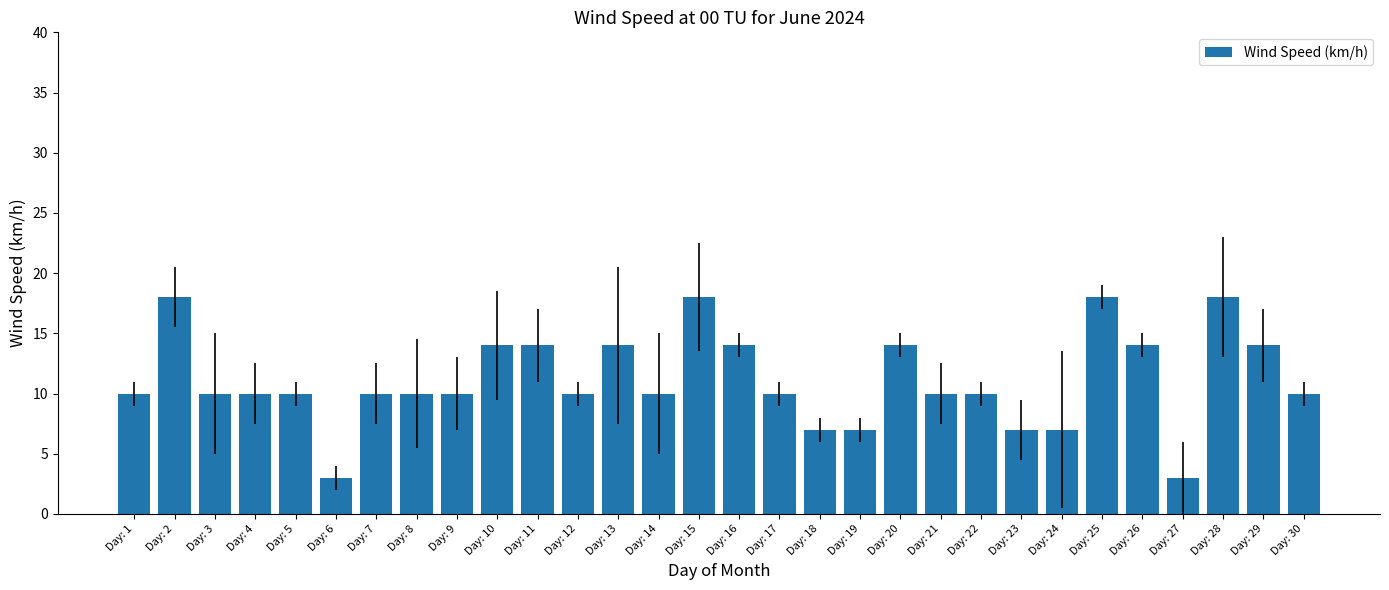

How many data points does each series have?

30